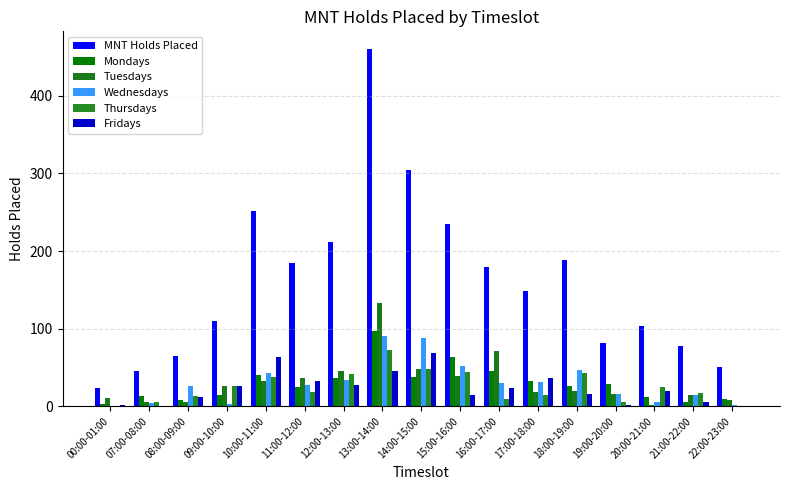

List the series in order of their peak value, highest first.

MNT Holds Placed, Tuesdays, Mondays, Wednesdays, Thursdays, Fridays